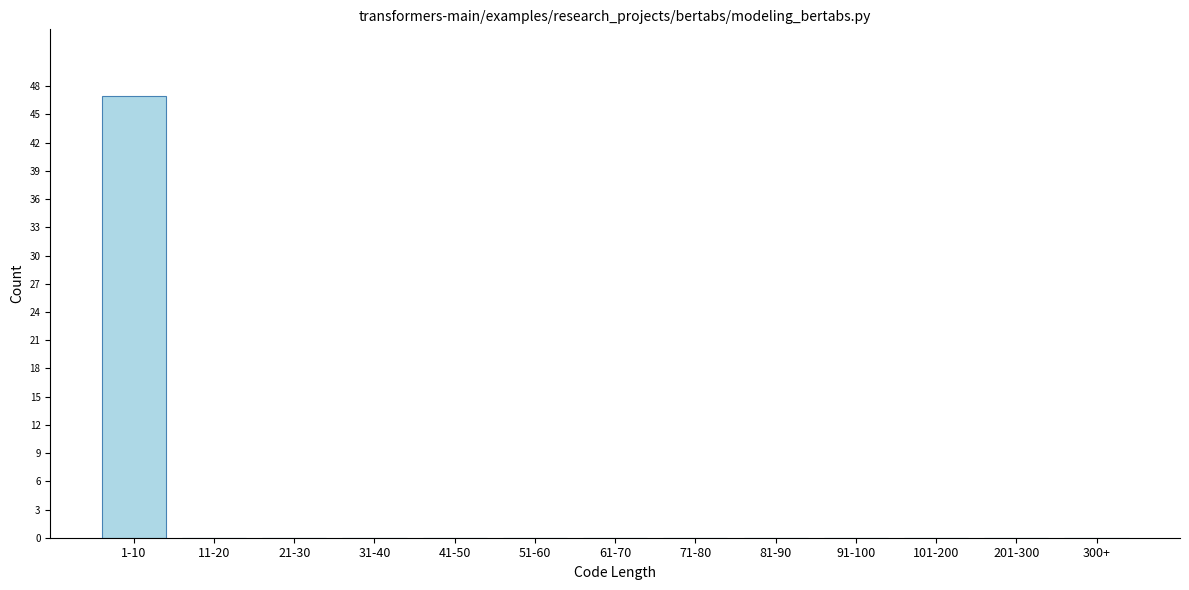

Reading left to right, extract all data points from this chart.

1-10=47	11-20=0	21-30=0	31-40=0	41-50=0	51-60=0	61-70=0	71-80=0	81-90=0	91-100=0	101-200=0	201-300=0	300+=0